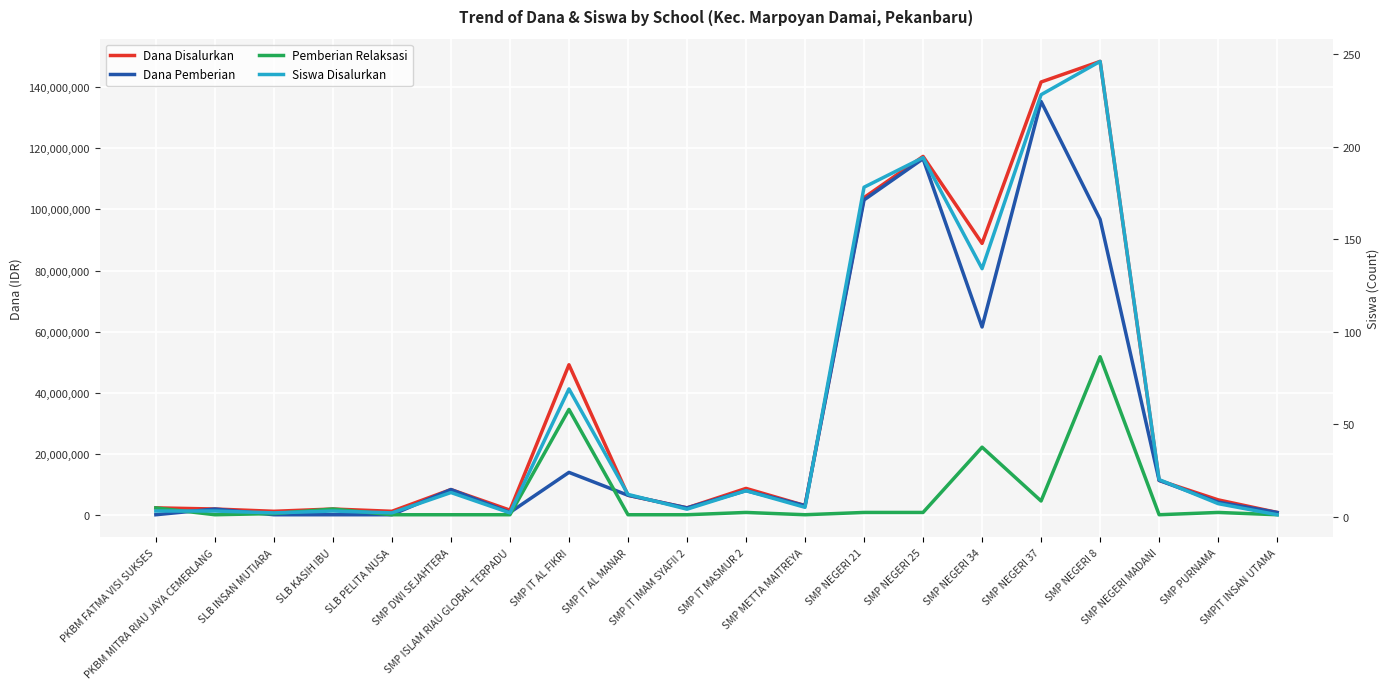

What position from the right is SLB INSAN MUTIARA?

18